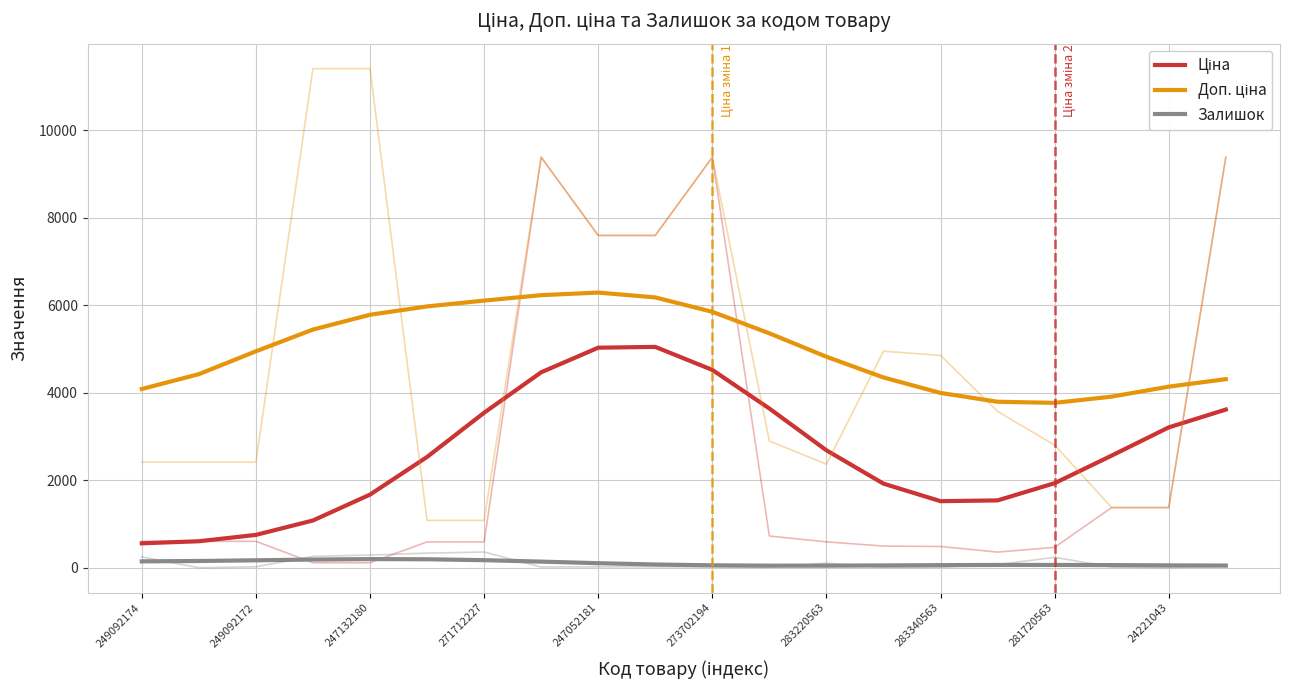

True or false: Залишок and Доп. ціна cross at least once.

False